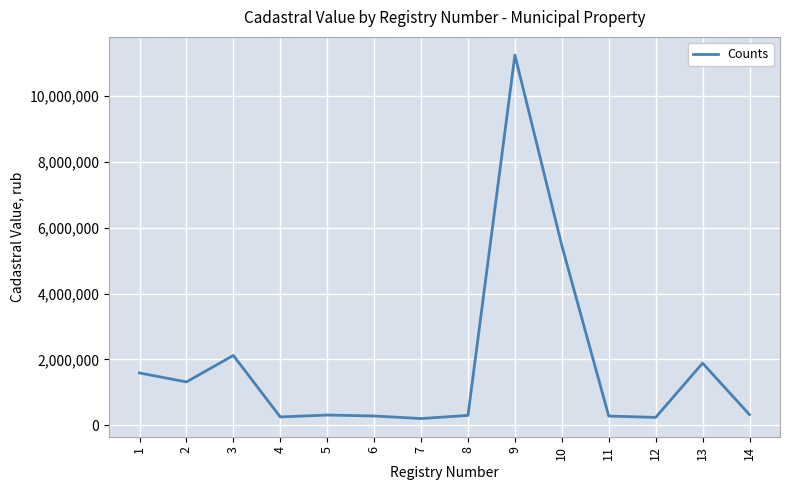

What is the minimum value shown in the chart?

201300